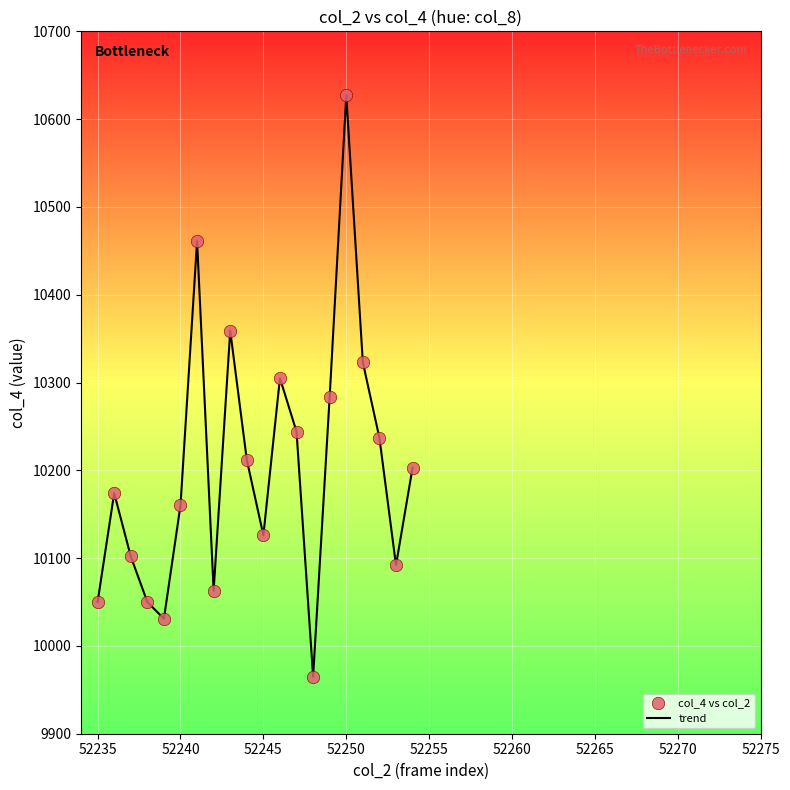

What is the smallest value displayed?

9965